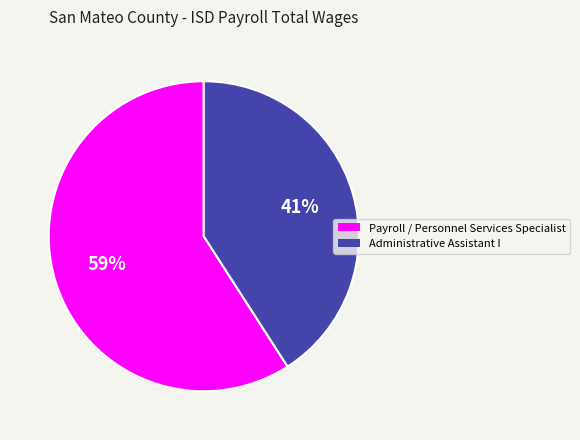

Which slice is the largest?

Payroll / Personnel Services Specialist